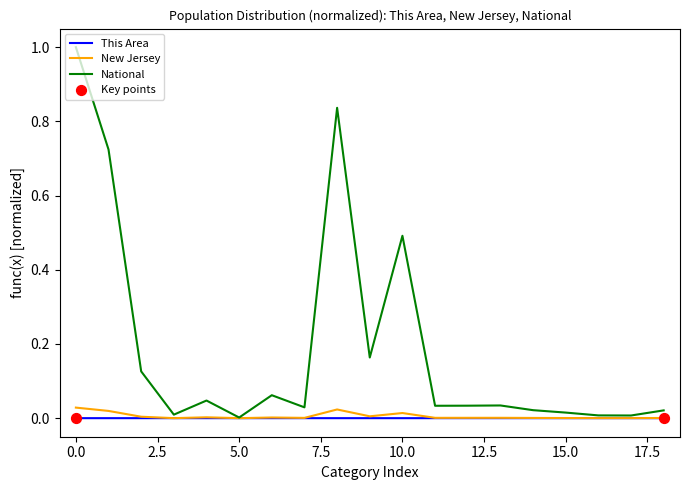

Which series has the largest total across all categories?

National